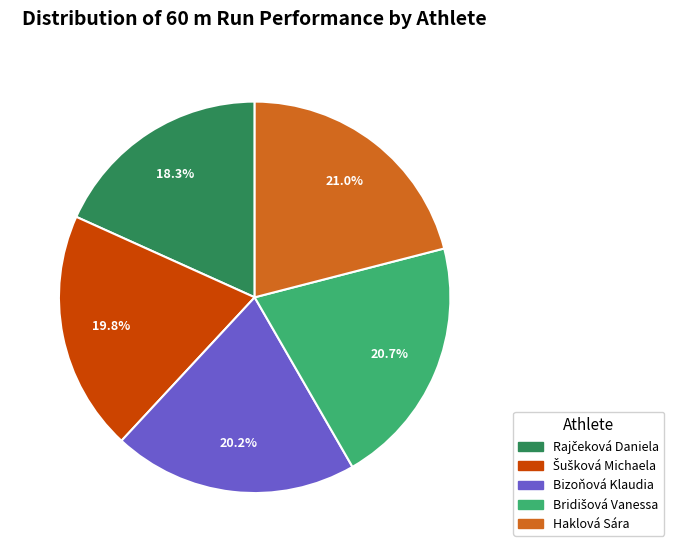

Approximately how many times larger is the value at Haklová Sára compared to Bizoňová Klaudia?

1.0